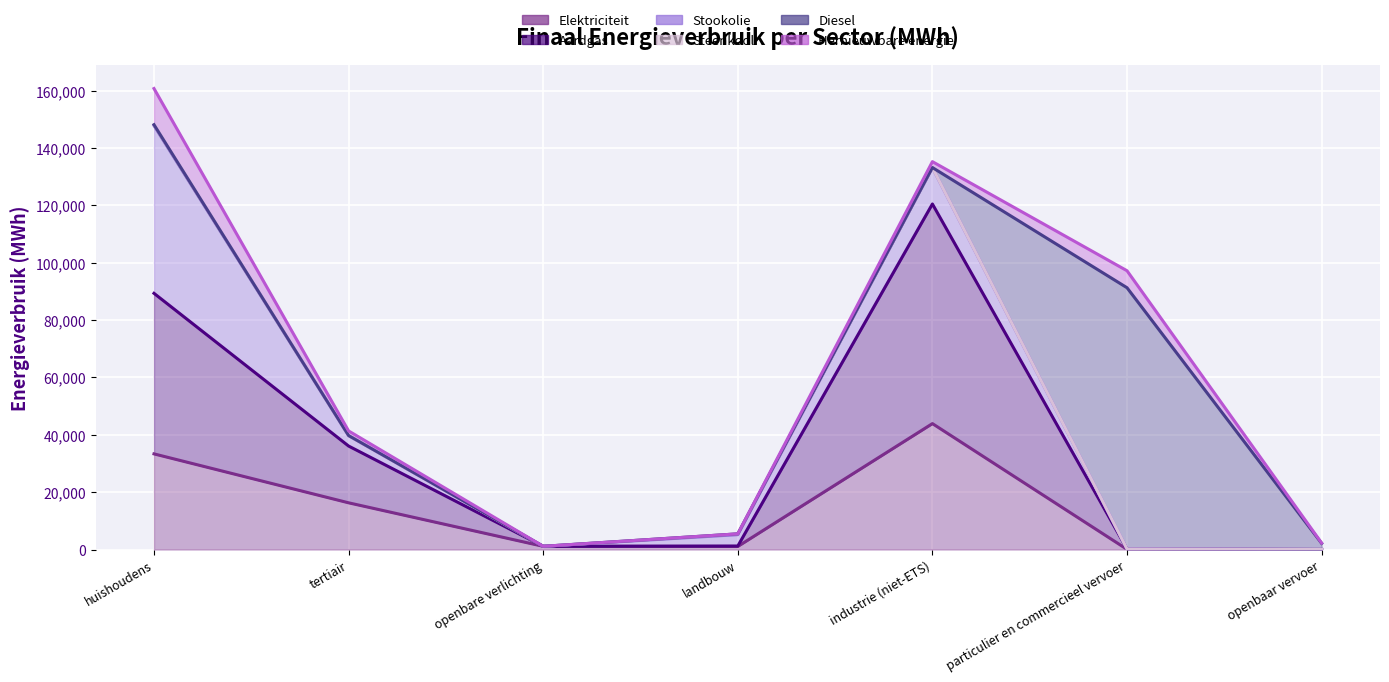

What is the value of the Stookolie point at the 1st from the left?

58471.8